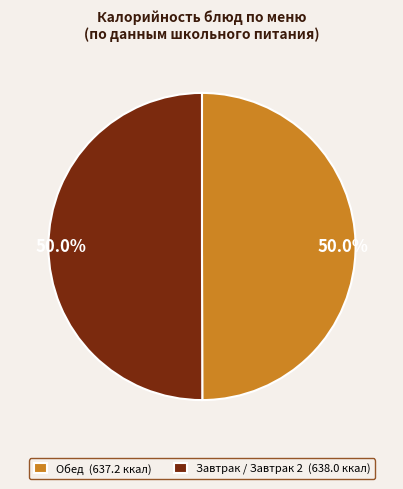

To the nearest percent, what is the difference between the largest and smallest slice percentages?

0%